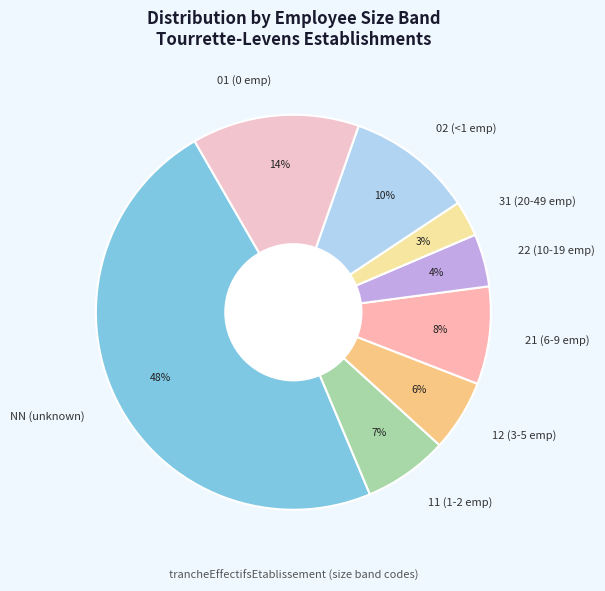

What is the largest slice in the pie chart?

NN